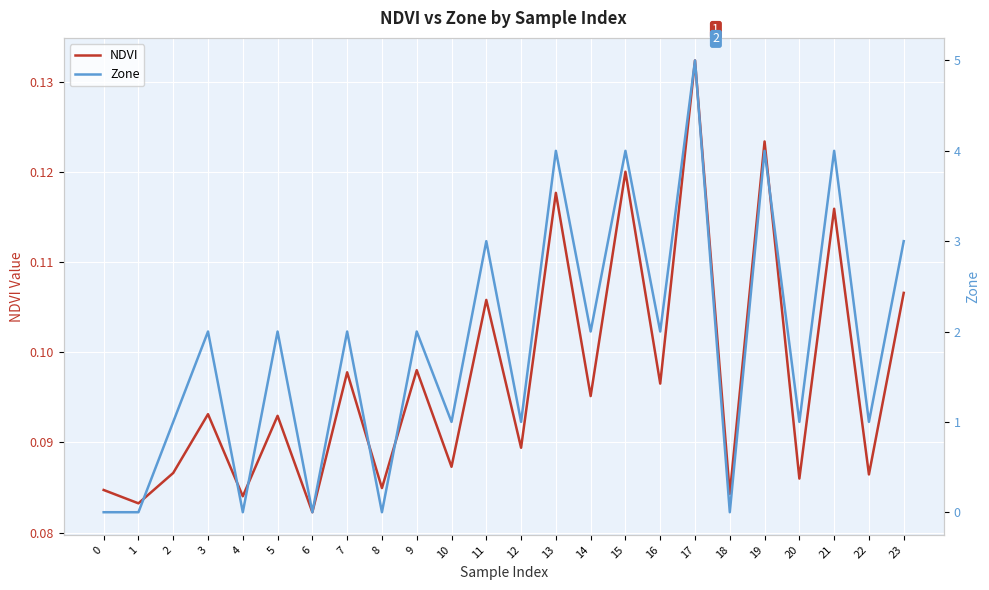

What is the value of the NDVI point at the 22nd from the left?

0.1